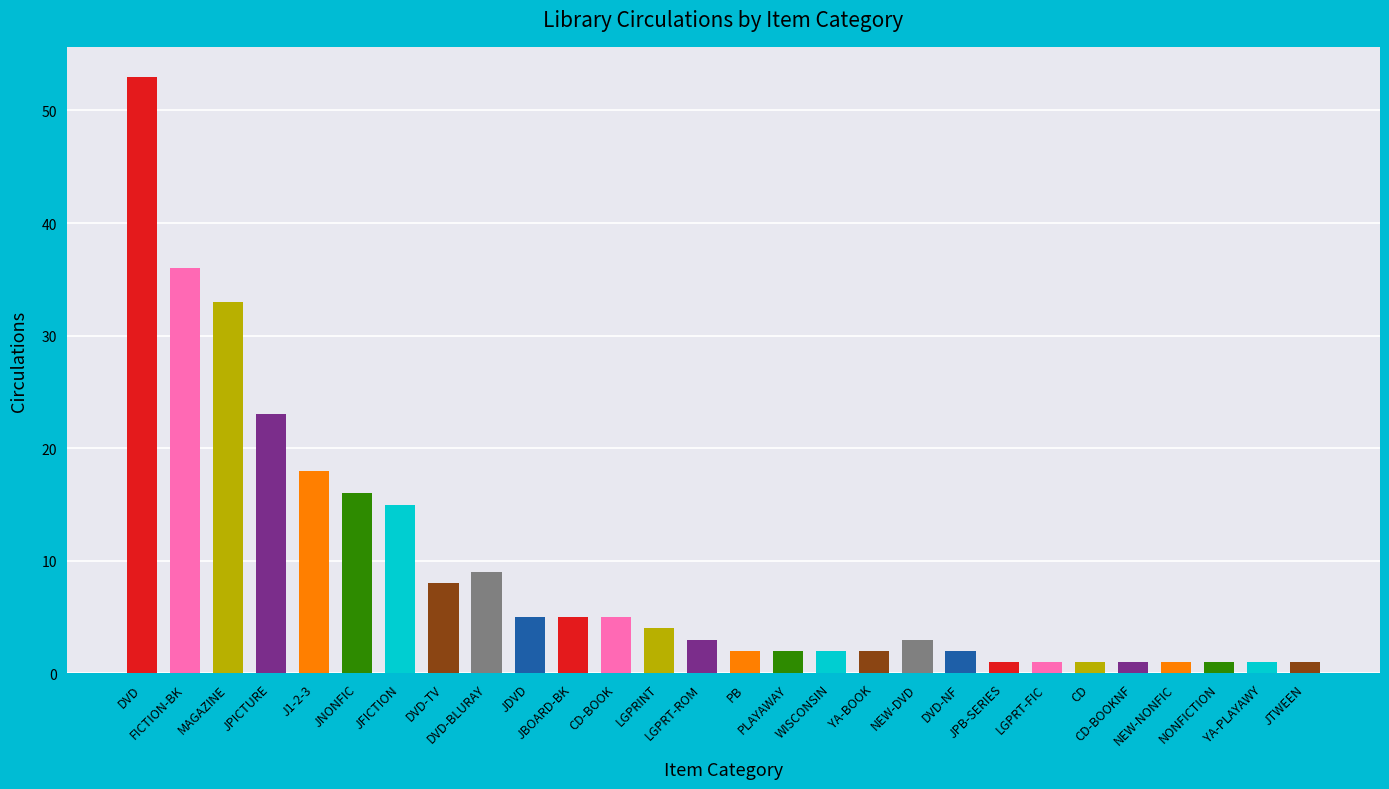

What is the maximum value shown in the chart?

53